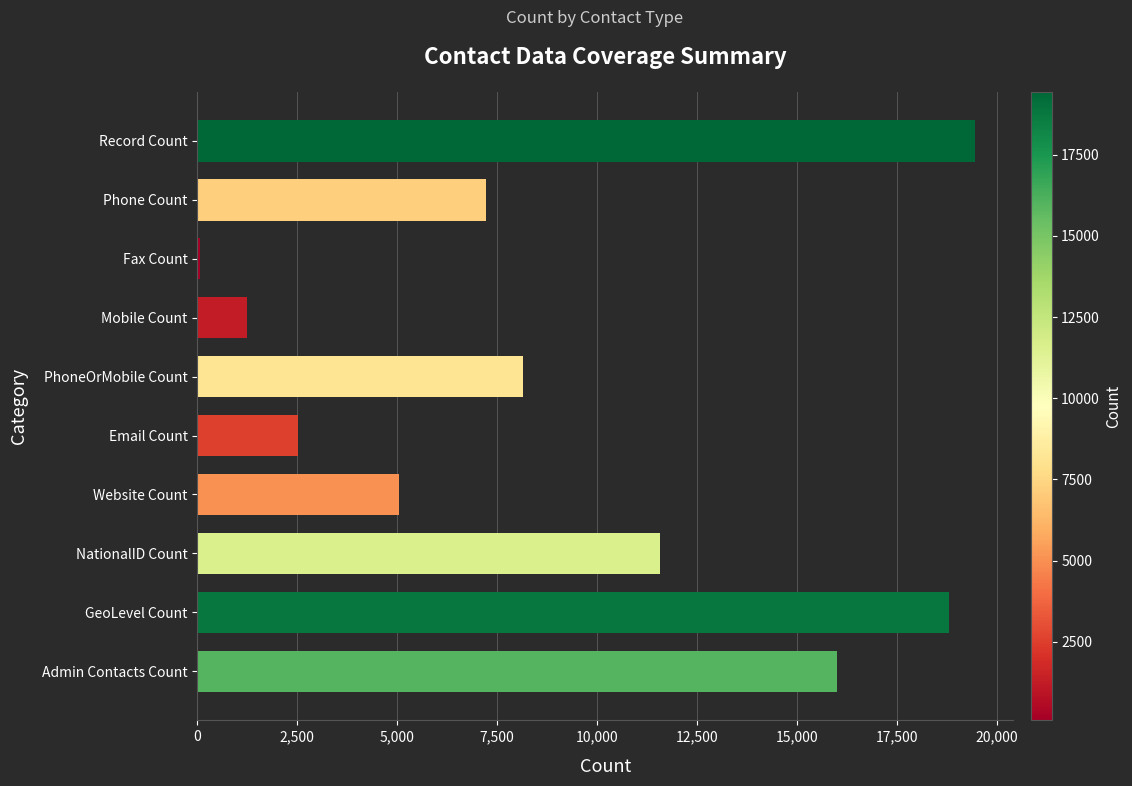

What is the ratio of the value at GeoLevel Count to the value at Website Count?

3.7